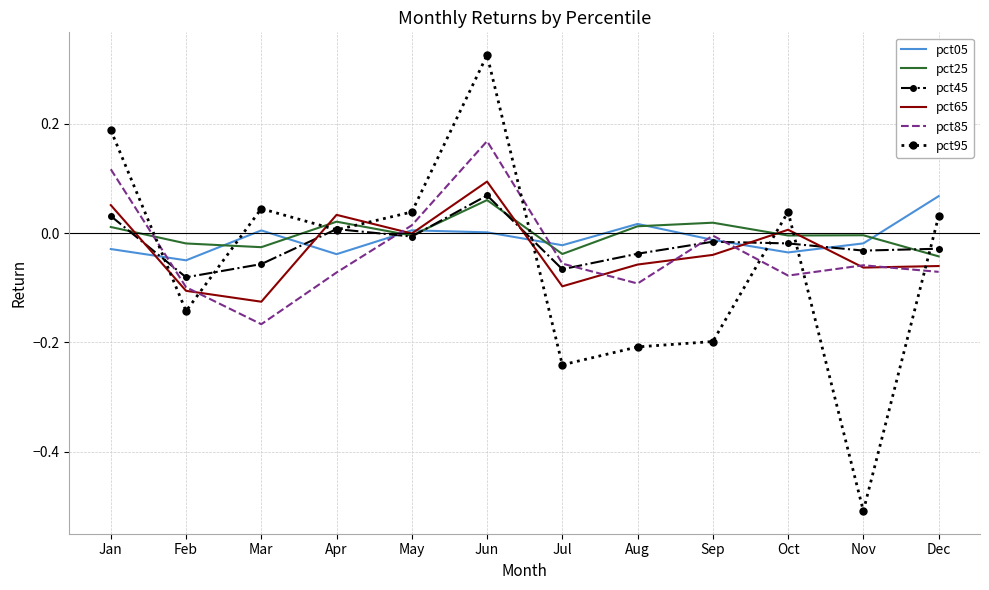

How many values in pct25 are below zero?

7